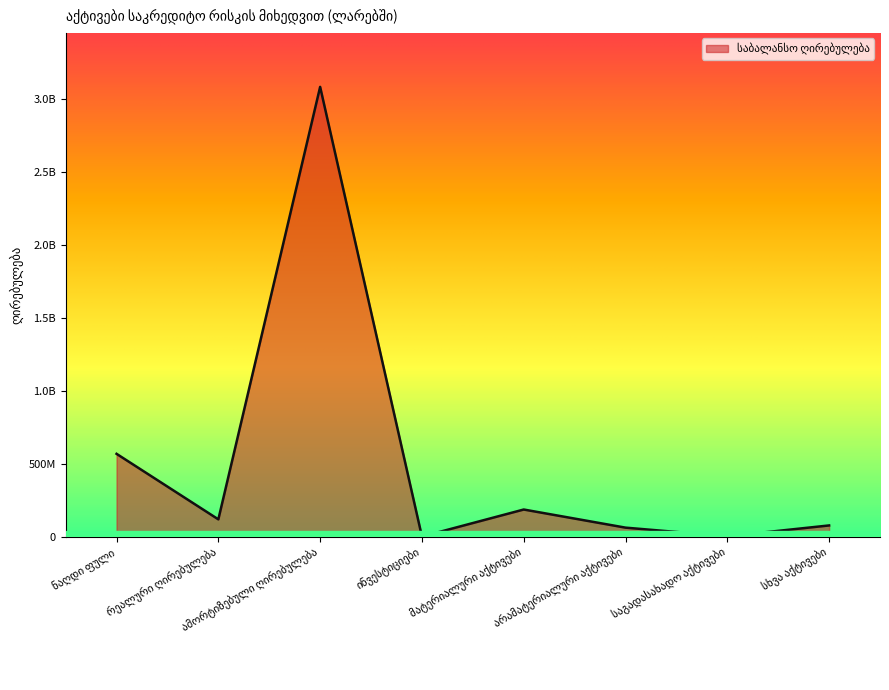

Does the chart have visible grid lines?

No